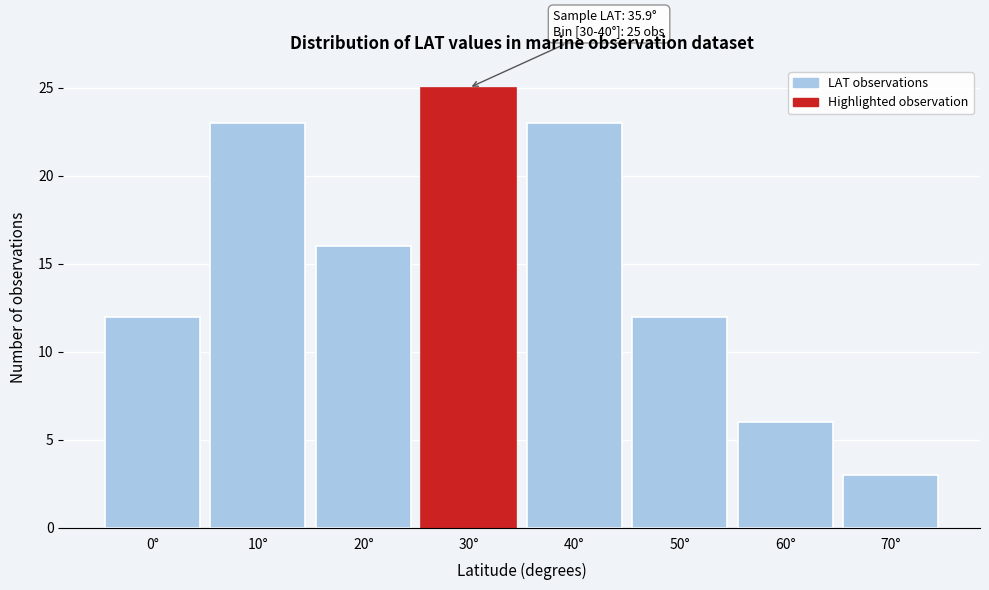

Reading left to right, extract all data points from this chart.

12	23	16	25	23	12	6	3